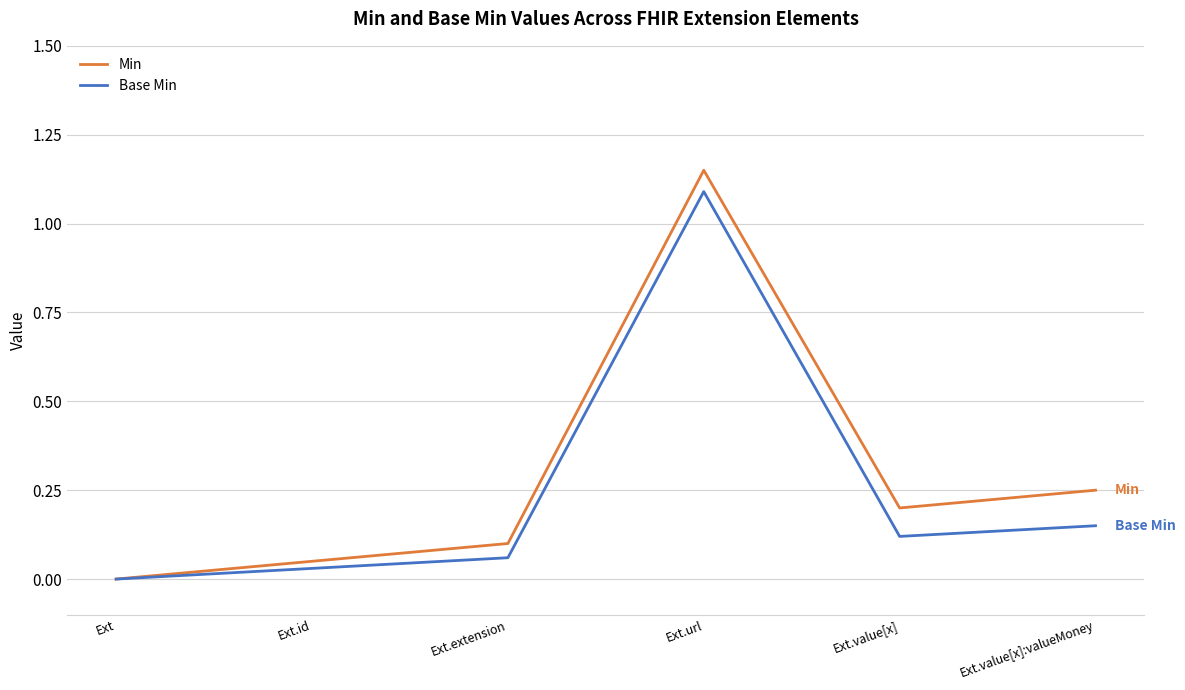

At which category is the sum across all series the highest?

Ext.url